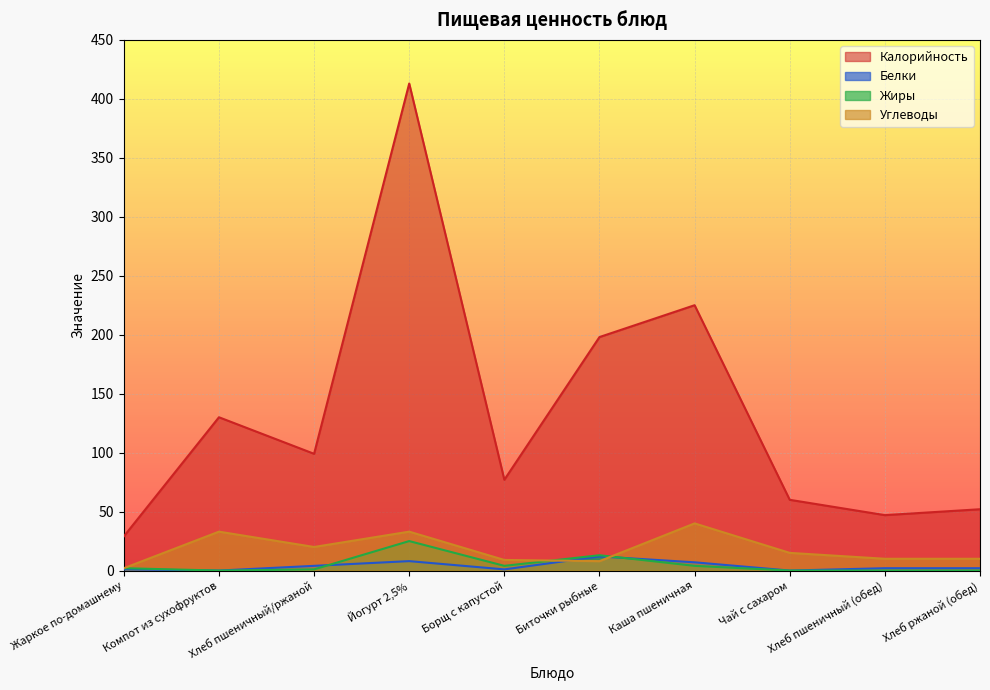

Reading left to right, list all the values displayed in this chart.

Калорийность: 29	130	99	413	77	198	225	60	47	52
Белки: 1	0	4	8	1	12	7	0	2	2
Жиры: 2	0	1	25	4	13	4	0	0	0
Углеводы: 2	33	20	33	9	8	40	15	10	10